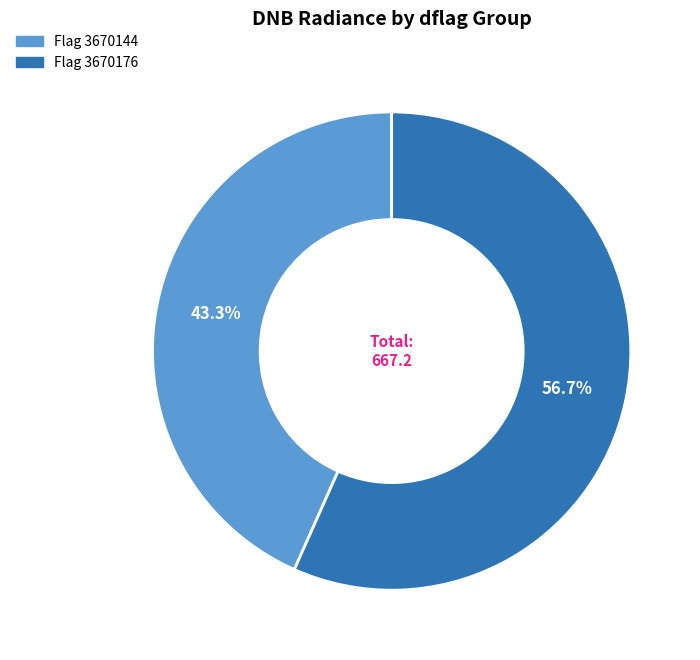

What is the total percentage of Flag 3670176 and Flag 3670144?

100.0%